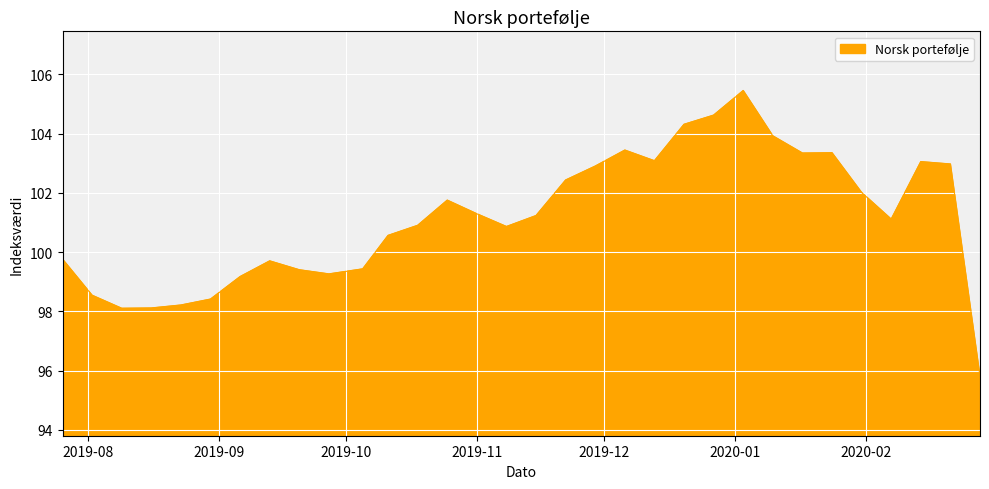

What is the minimum value shown in the chart?

95.8